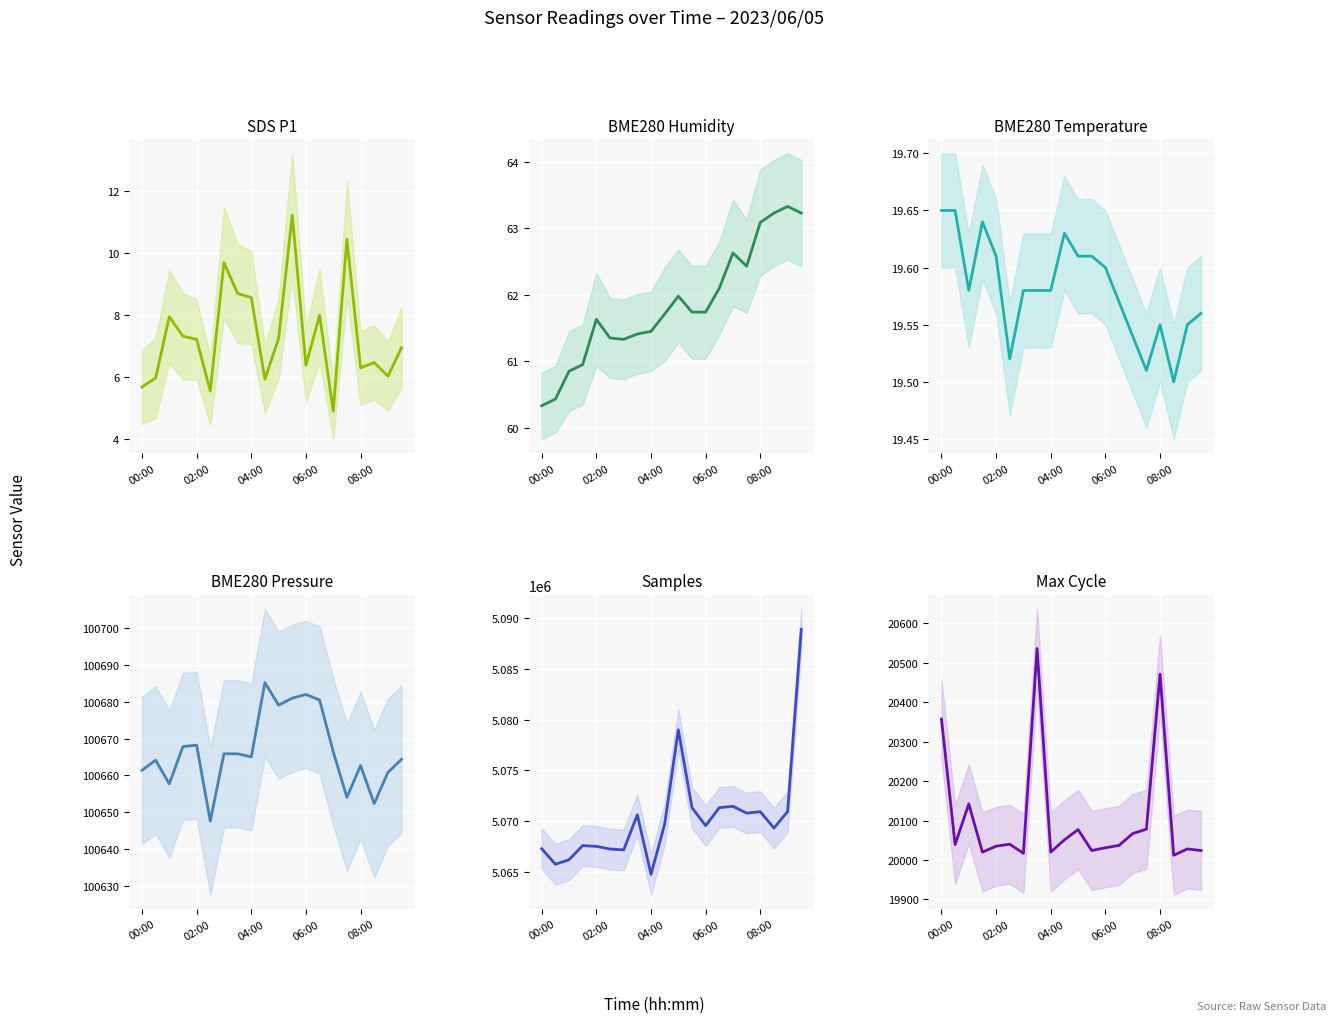

True or false: BME280 Temperature and BME280 Humidity intersect in this chart.

False